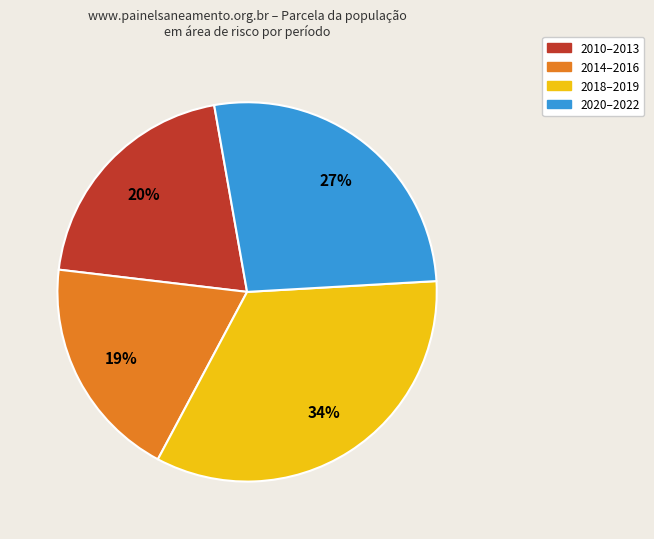

To the nearest percent, what is the difference between the largest and smallest slice percentages?

15%